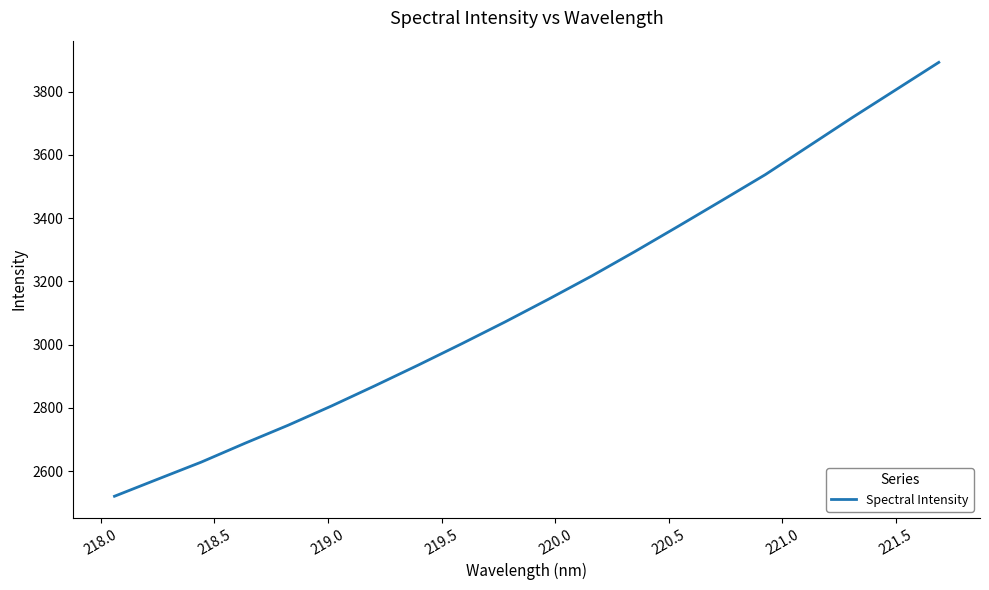

What is the minimum value shown in the chart?

2520.6